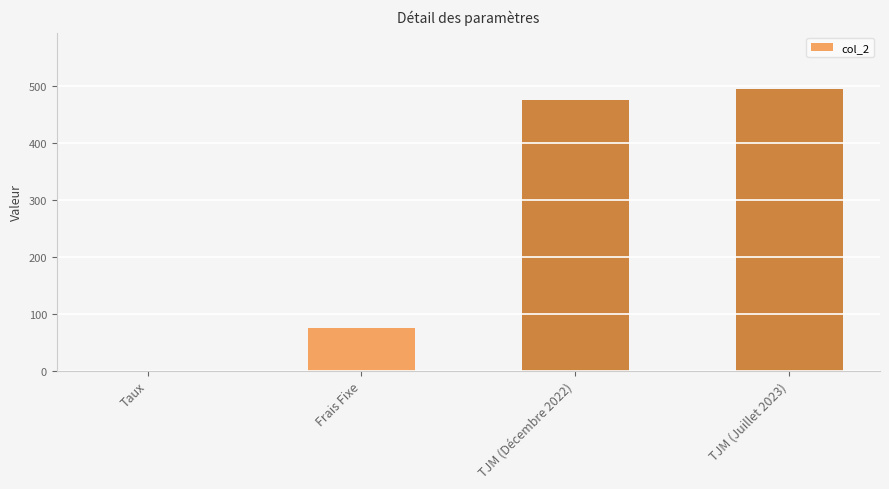

What is the sum of all values?

1045.1